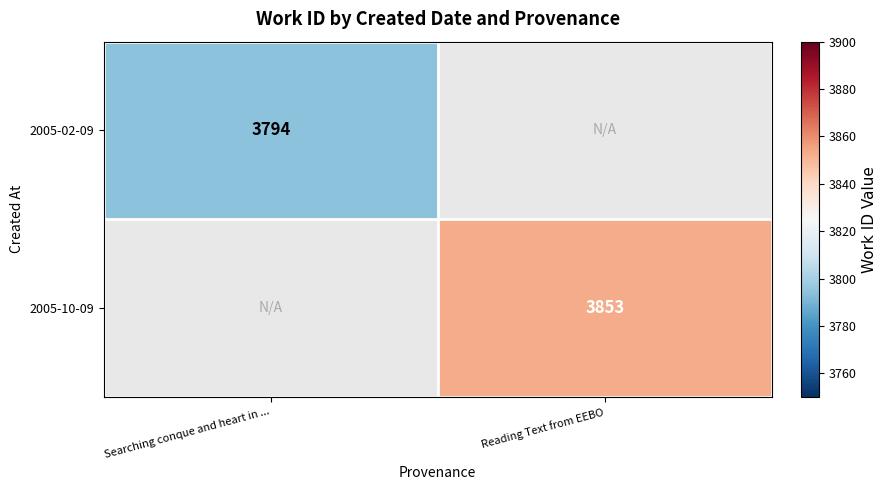

The 2005-10-09 series shows 3853 at Reading Text from EEBO. True or false?

True